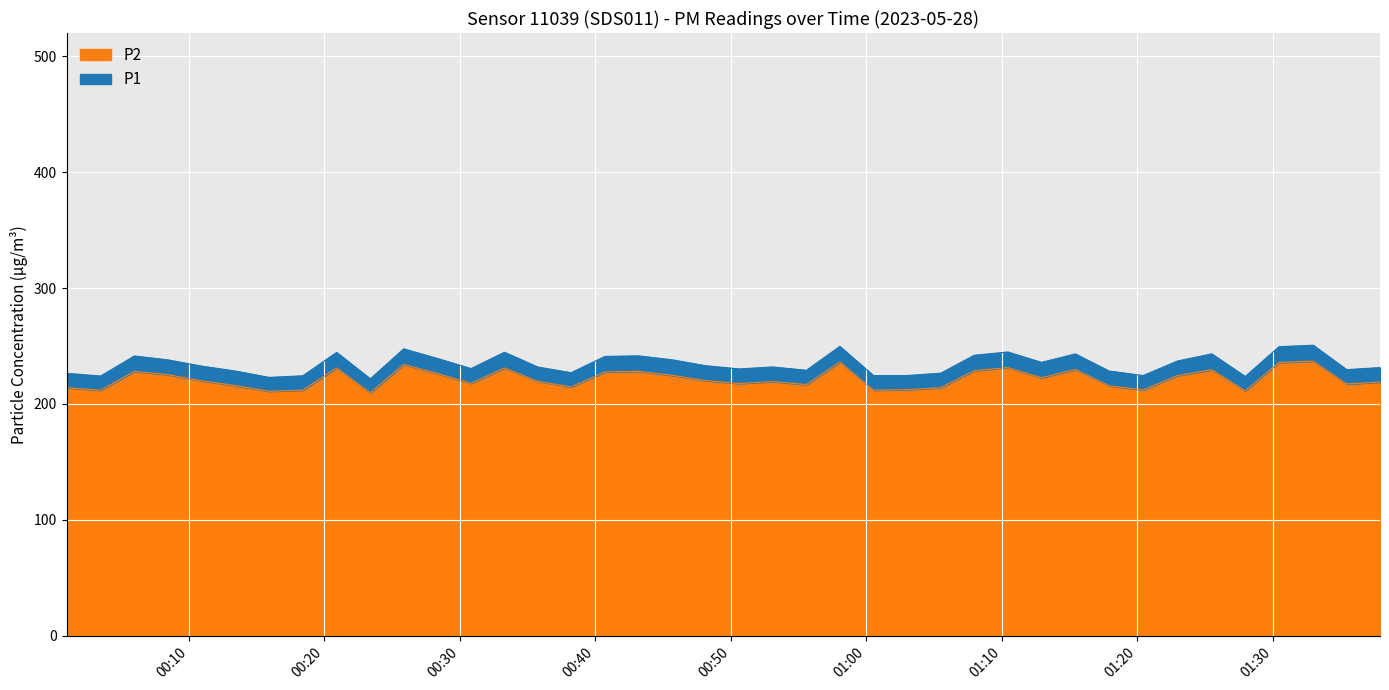

What are all the series names shown in the legend?

P1, P2